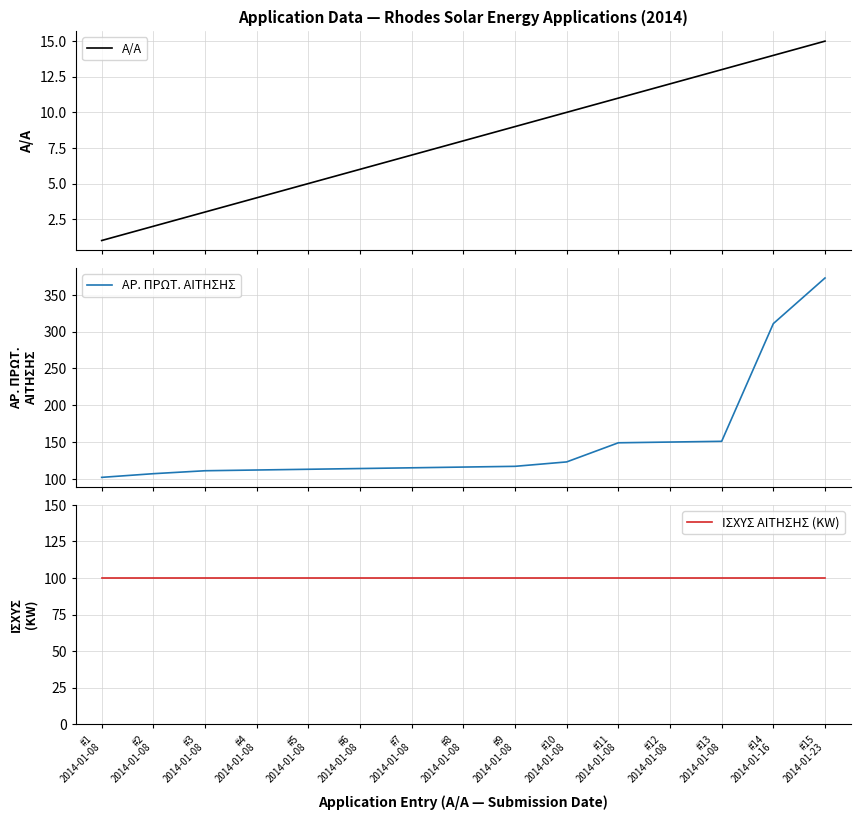

How many lines are shown in the chart?

3